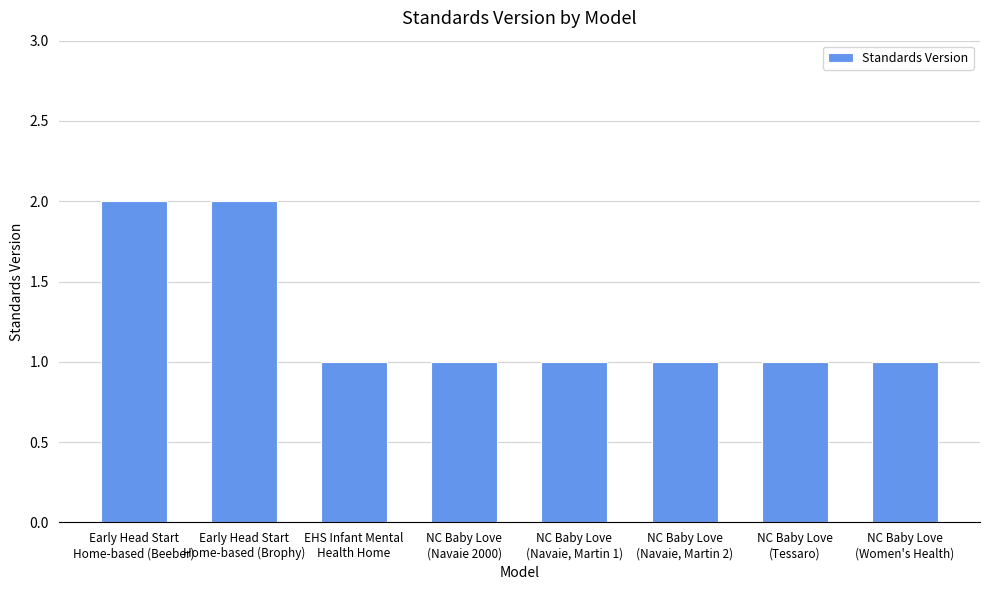

What value does the data have at Early Head Start
Home-based (Beeber)?

2